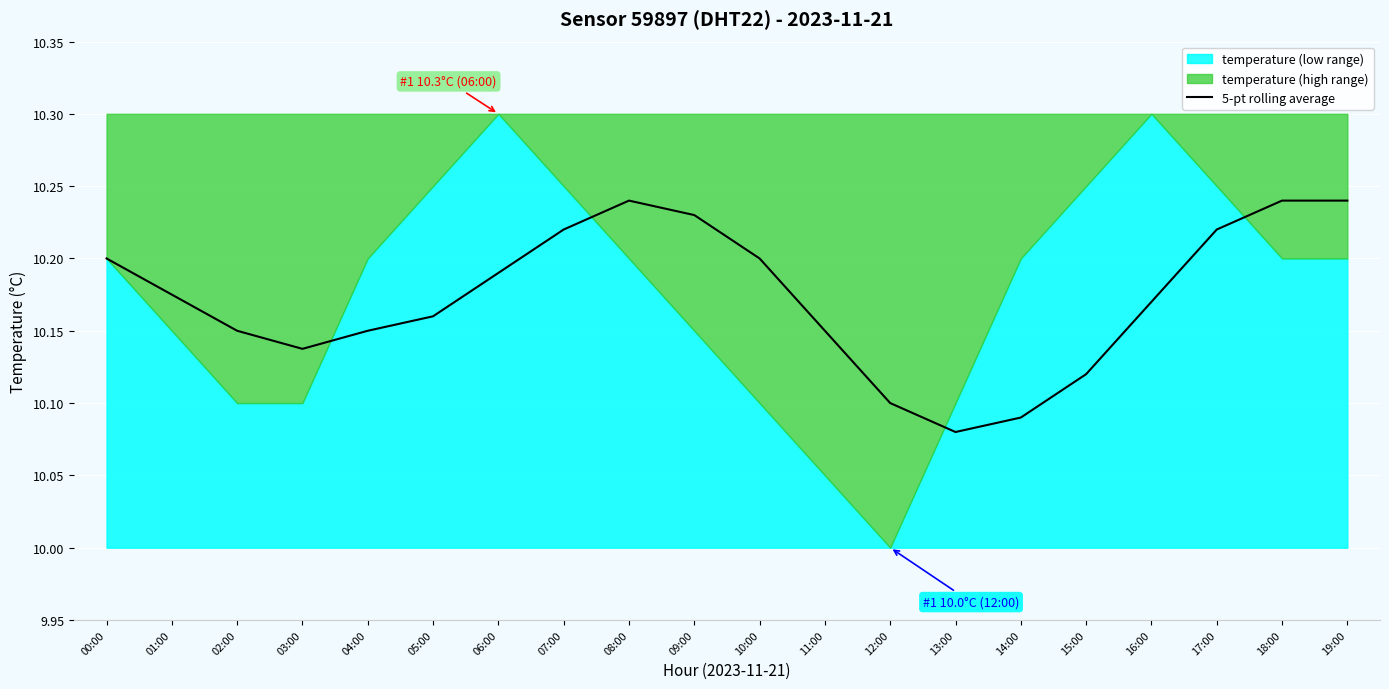

How many lines are shown in the chart?

1